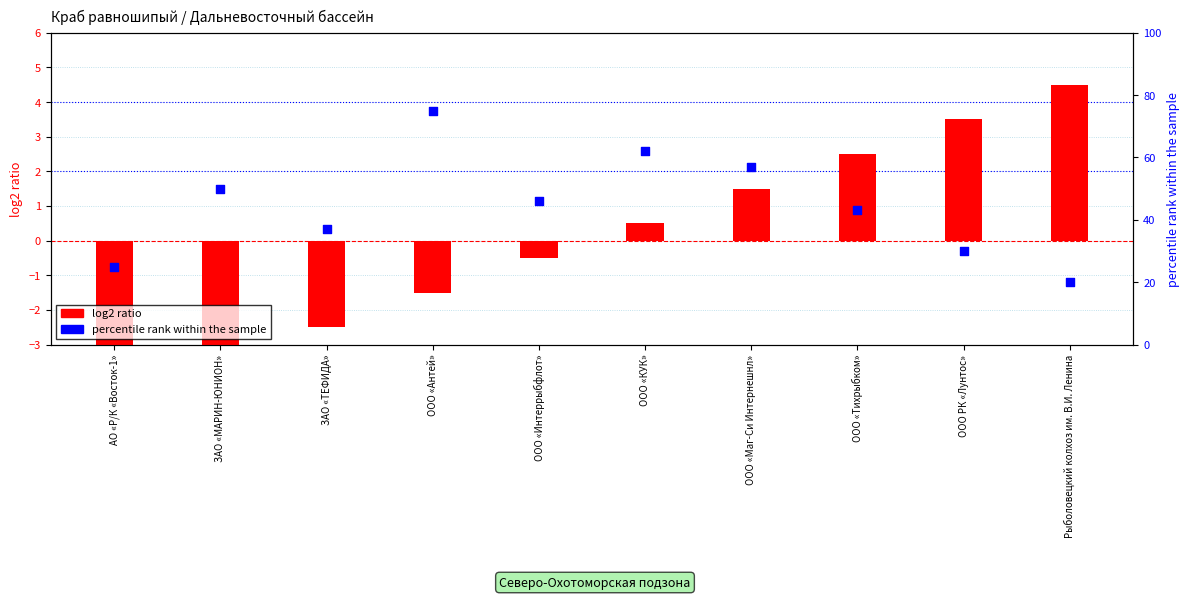

Which series has the largest total across all categories?

percentile rank within the sample